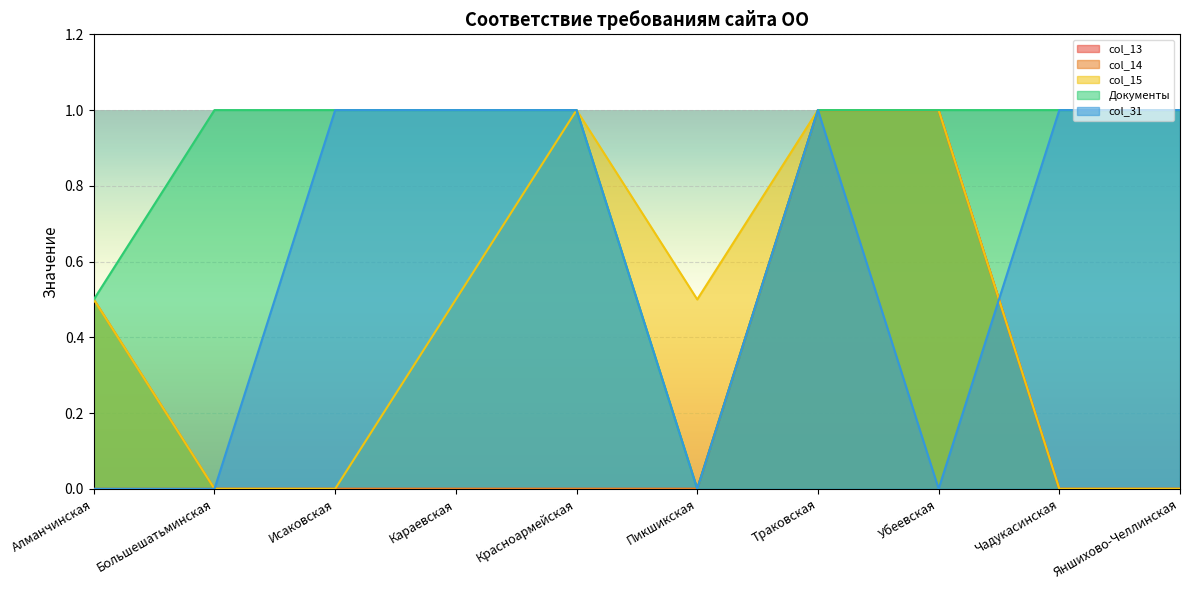

How many values in the col_14 series exceed 0?

3